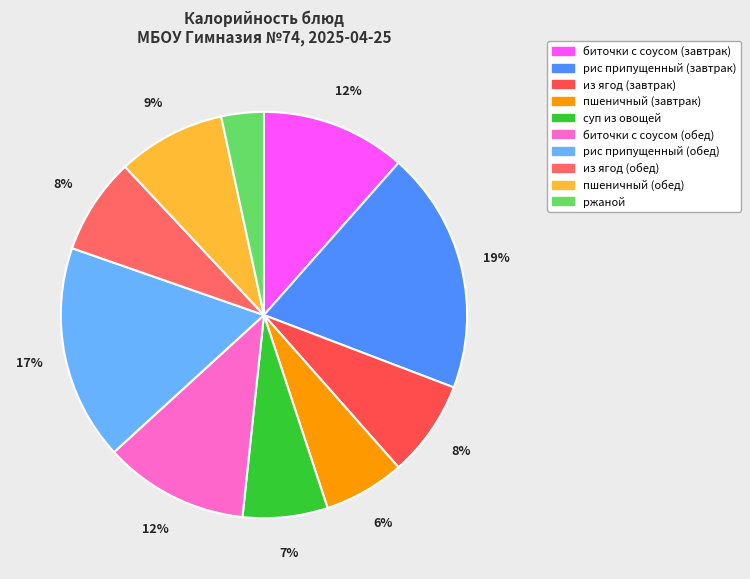

How many slices are in this pie chart?

10